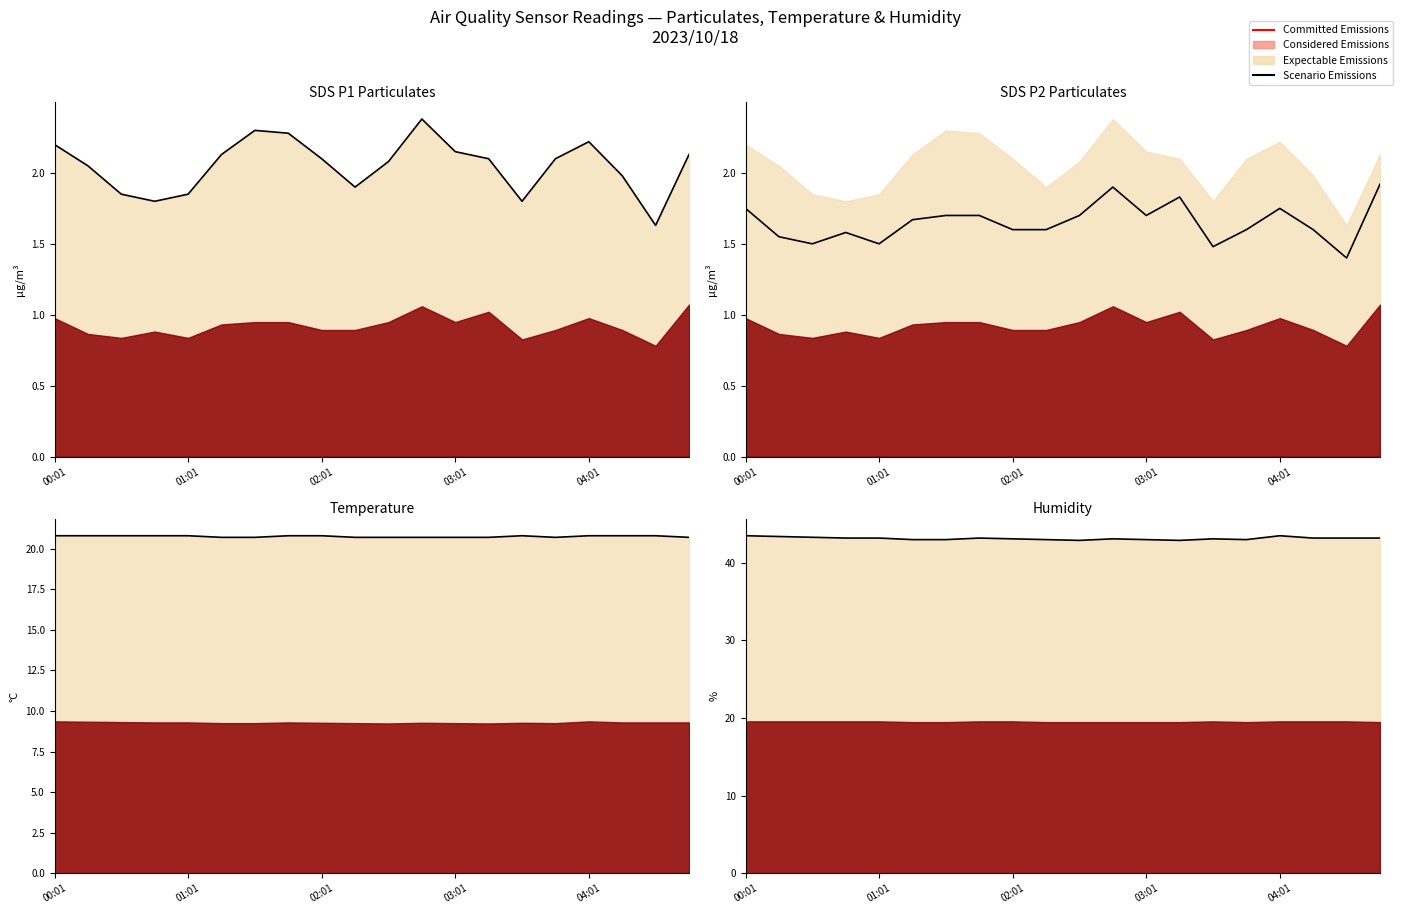

How many points are lower than both their immediate neighbors (excluding endpoints)?

3